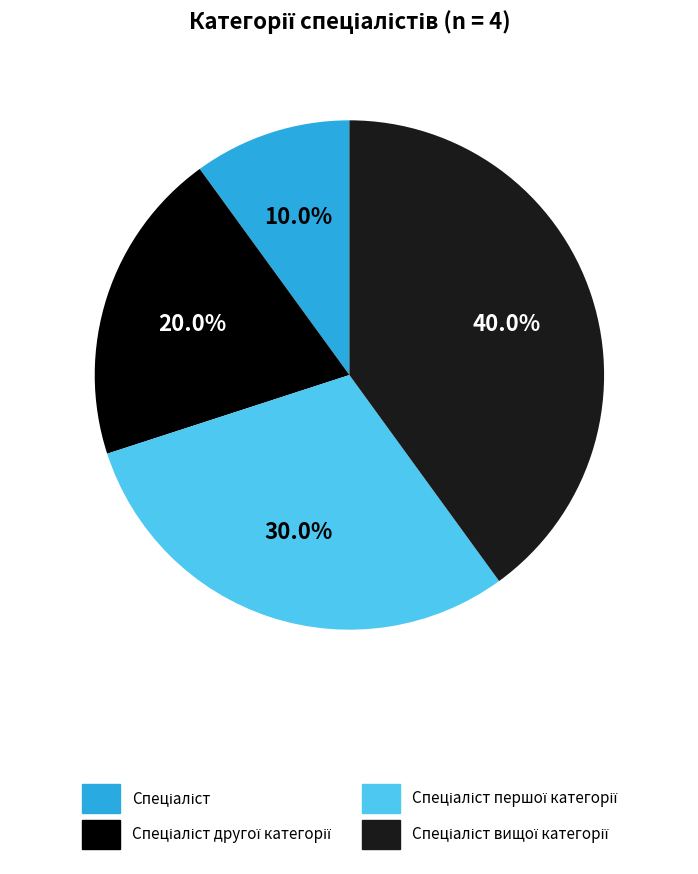

Is there a majority slice in this chart?

No